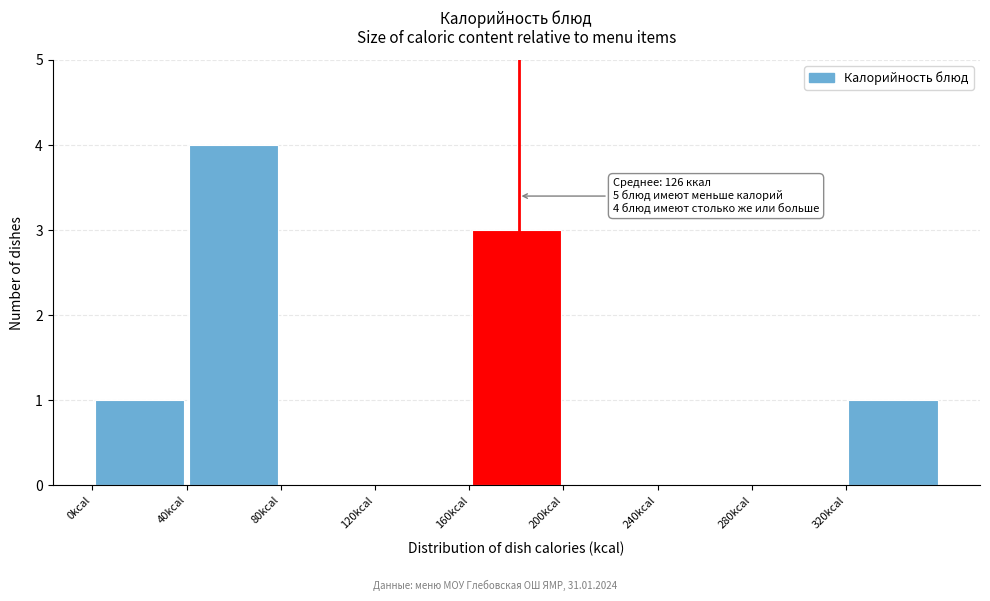

Over which range of the x-axis is the bar tallest?

40 to 80